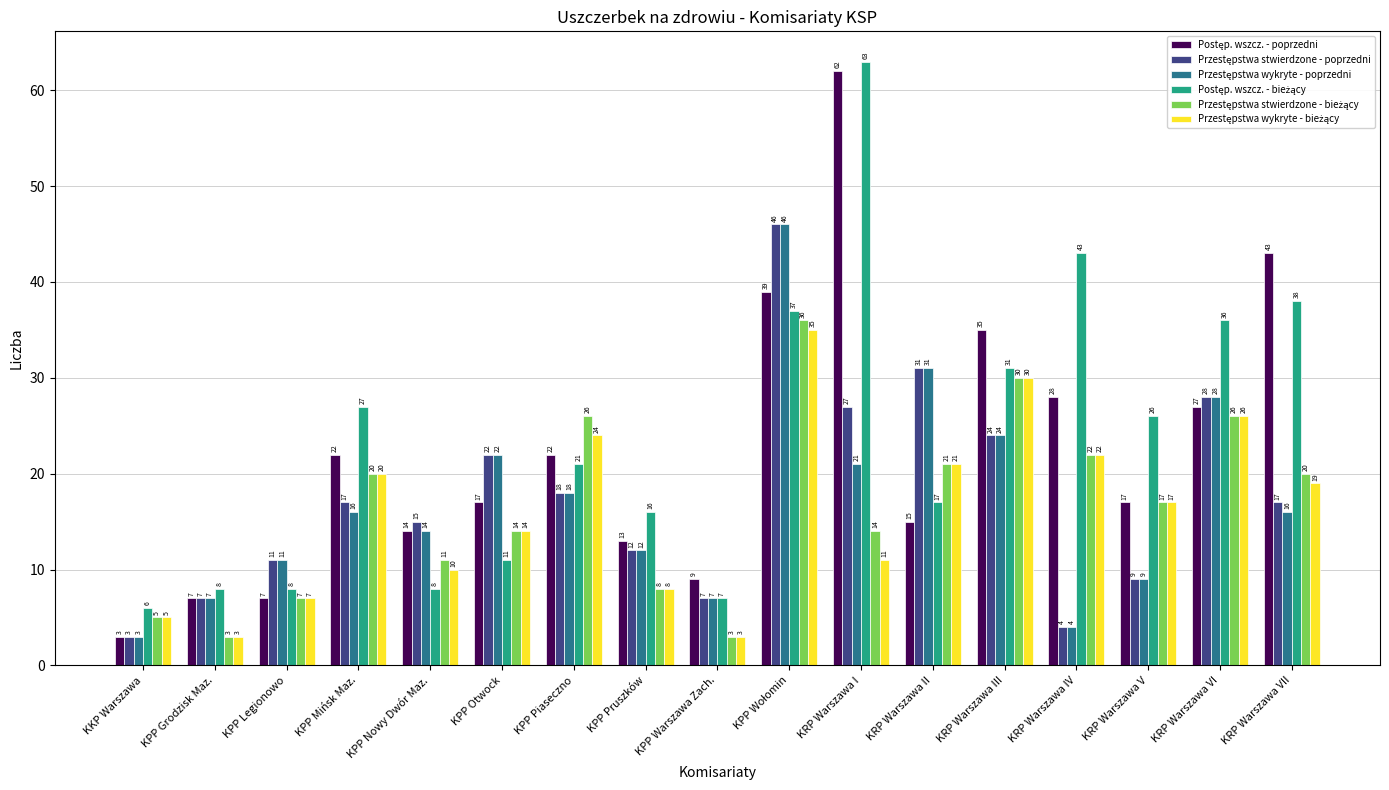

At how many categories does at least one series exceed 33?

6